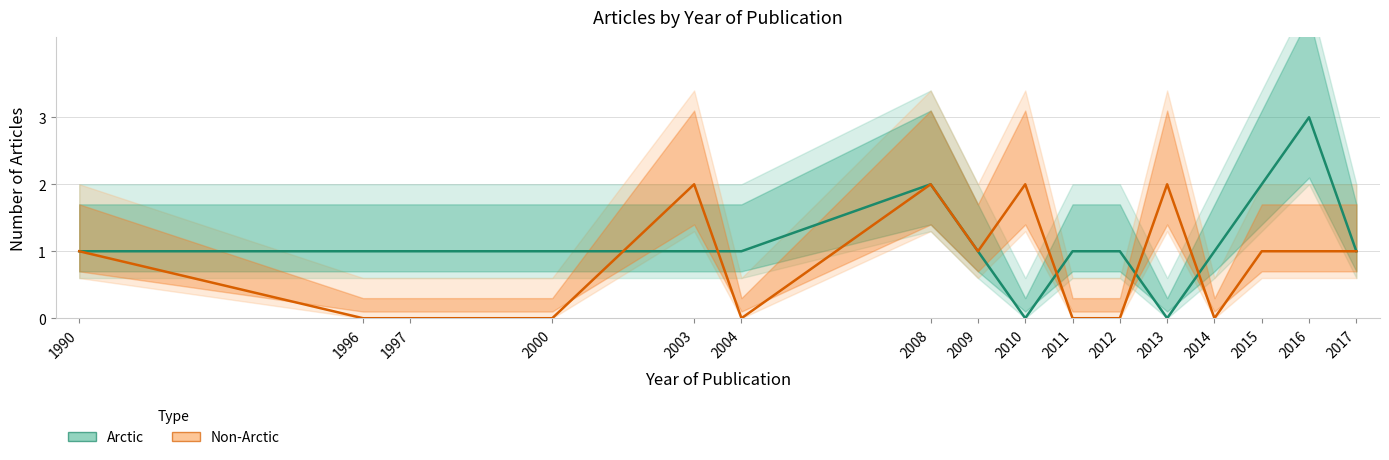

In Non-Arctic, how many points are higher than both neighbors (excluding endpoints)?

4